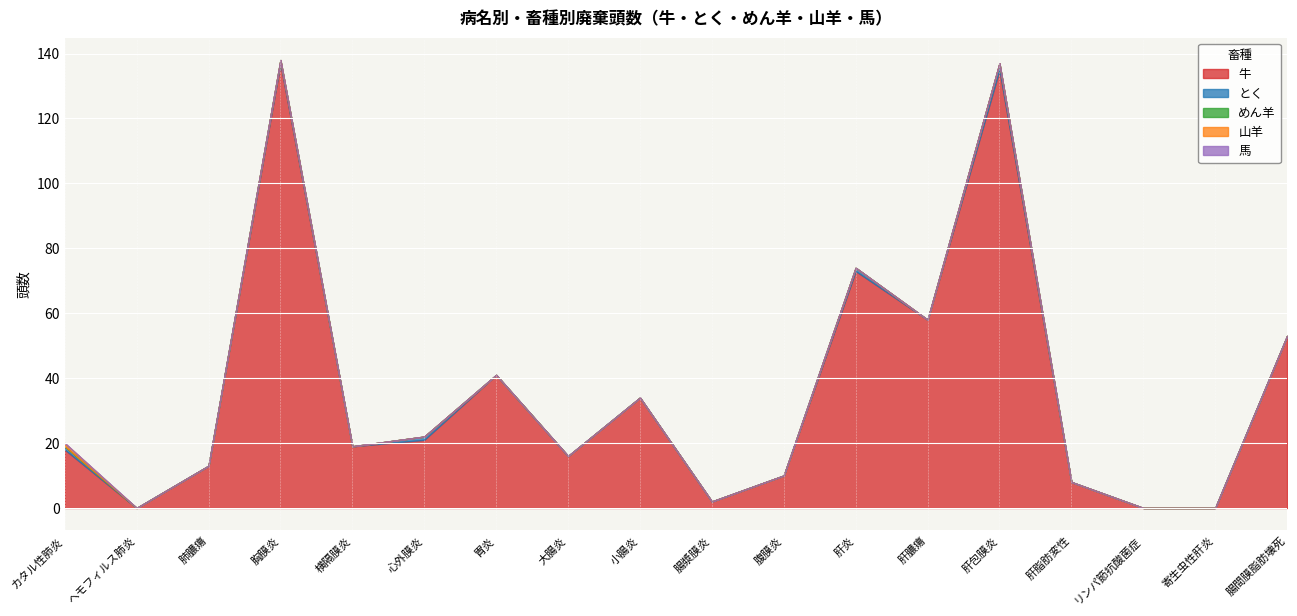

True or false: 馬 has more than 0 interior local peaks.

False